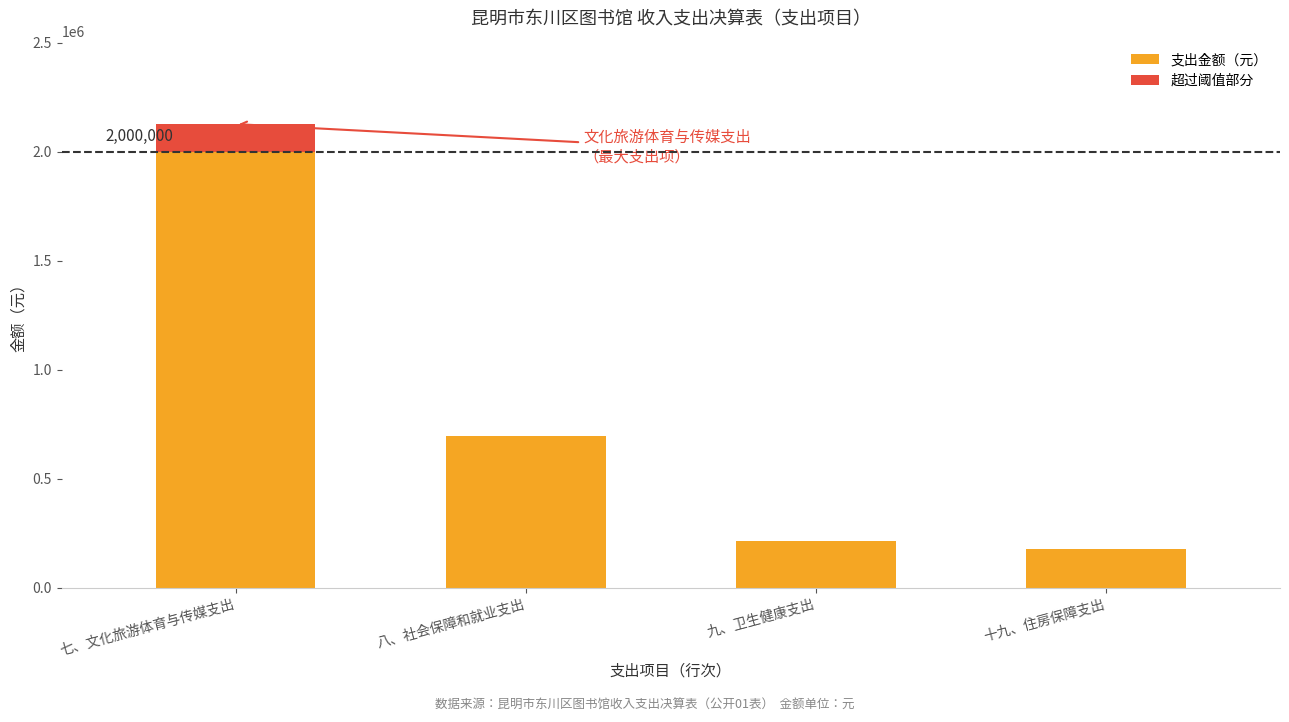

Where does the data first go above 694803?

七、文化旅游体育与传媒支出